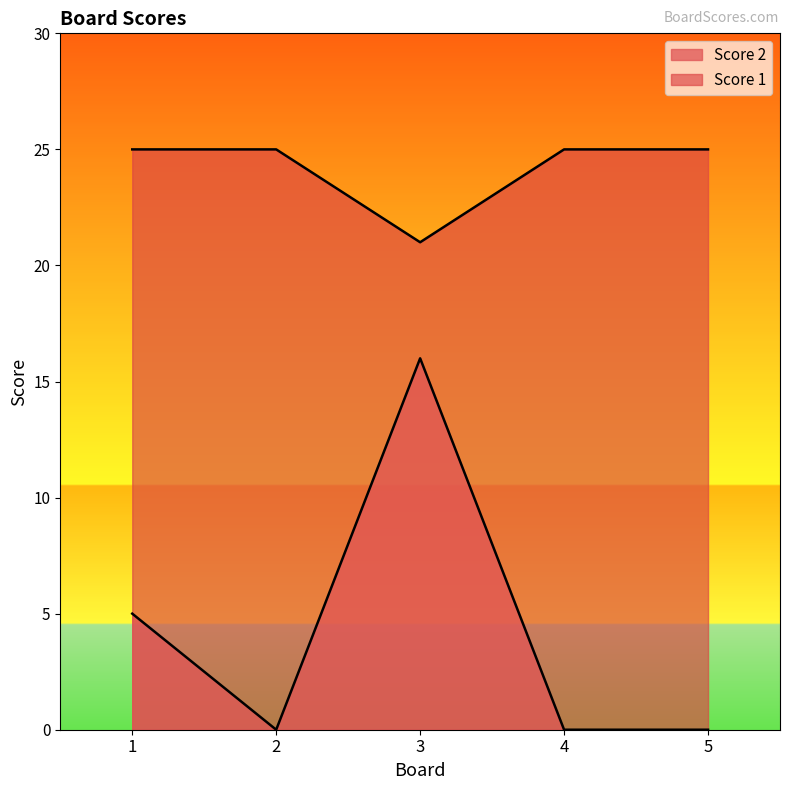

Rank the series at 1 from highest to lowest value.

Score 1, Score 2